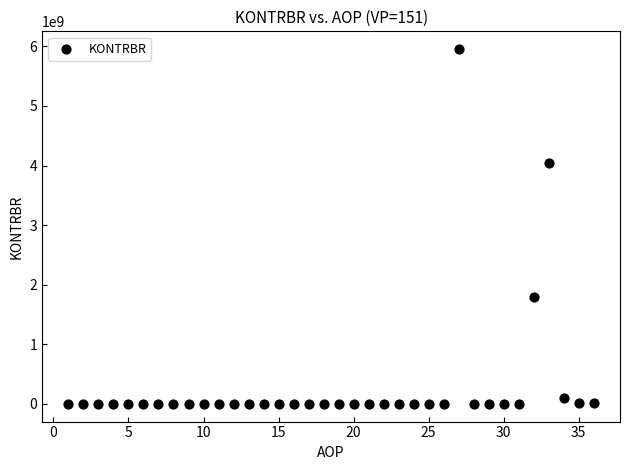

What is the range of Y values (max minus min)?

5954365189.4